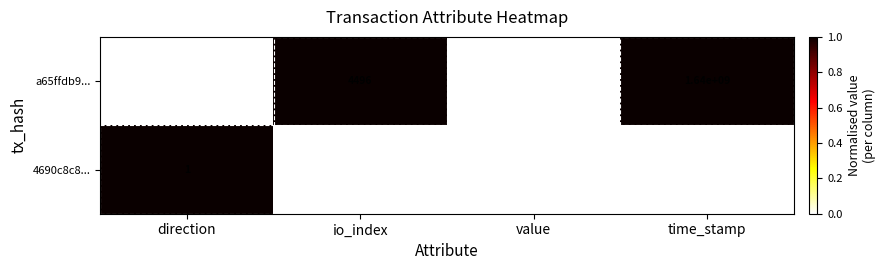

Which label corresponds to the smallest value in the chart?

direction